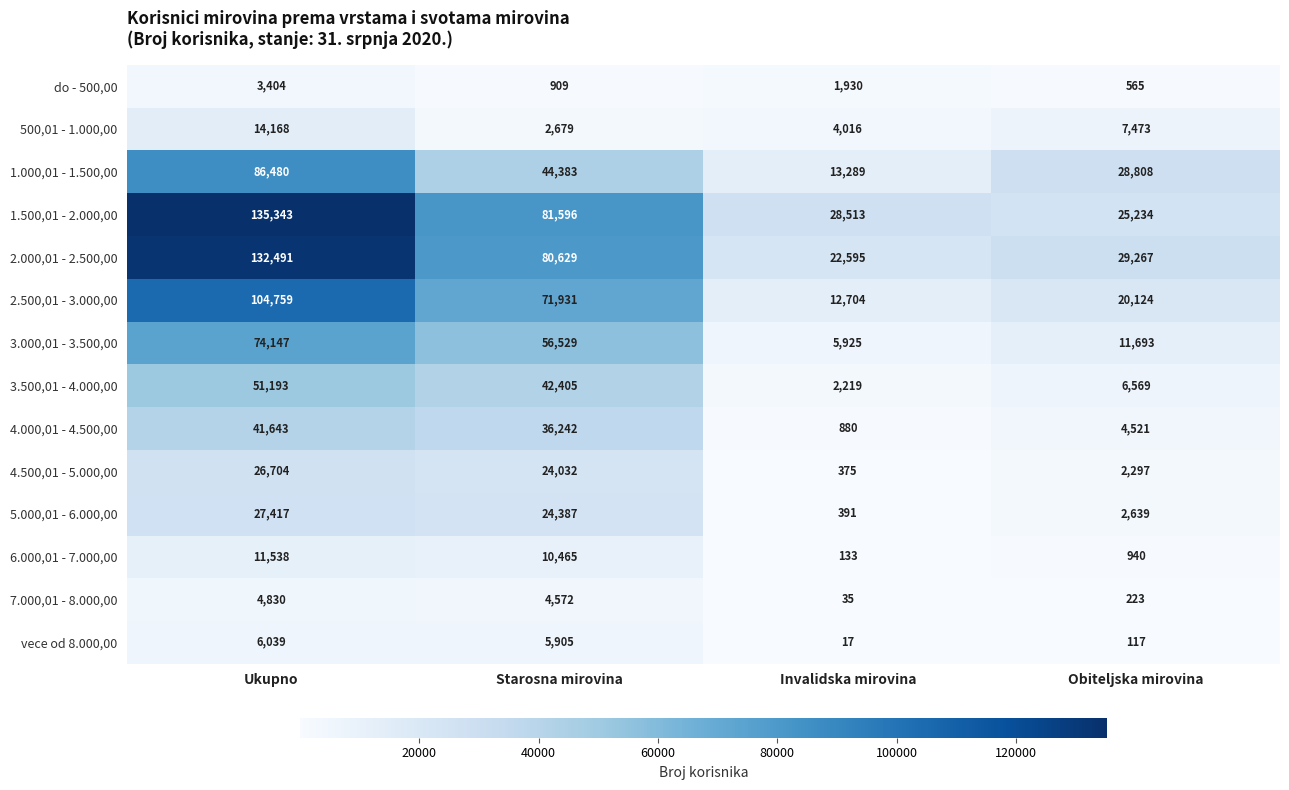

What is the difference between the second highest and second lowest values in the 500,01 - 1.000,00 series?

3457